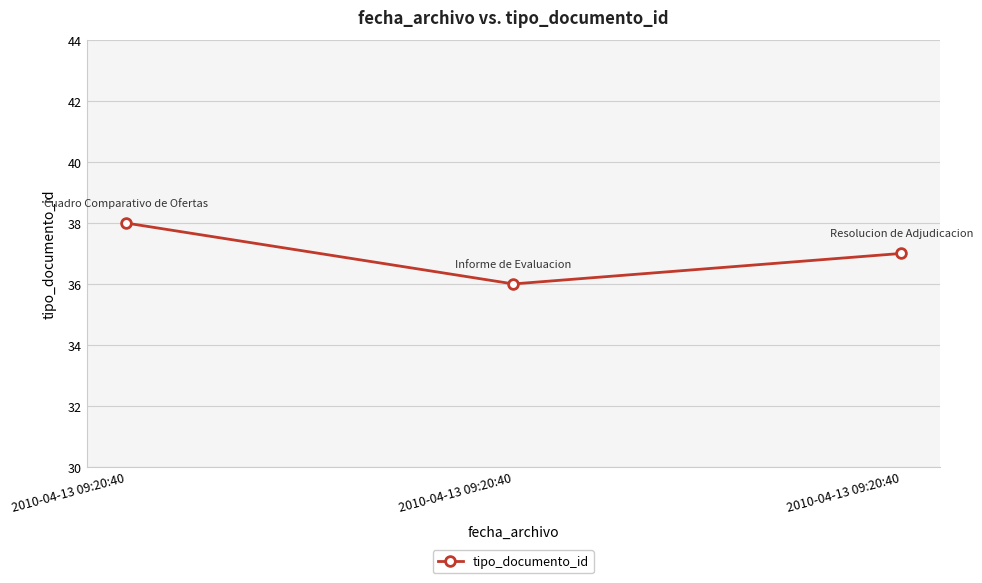

Between 2010-04-13 09:20:40 and 2010-04-13 09:20:40, which is larger?

2010-04-13 09:20:40